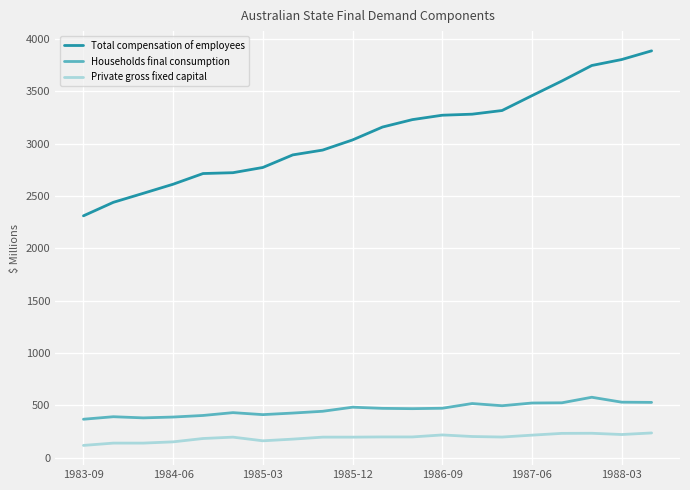

Which series has the largest total across all categories?

Total compensation of employees